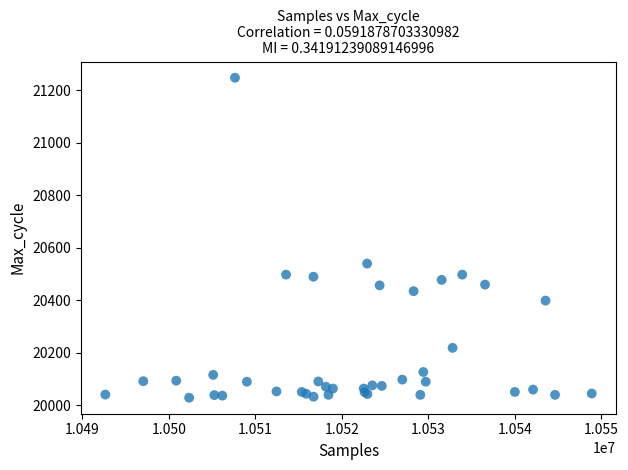

What Y value in the scatter plot is closest to 20637?

20539